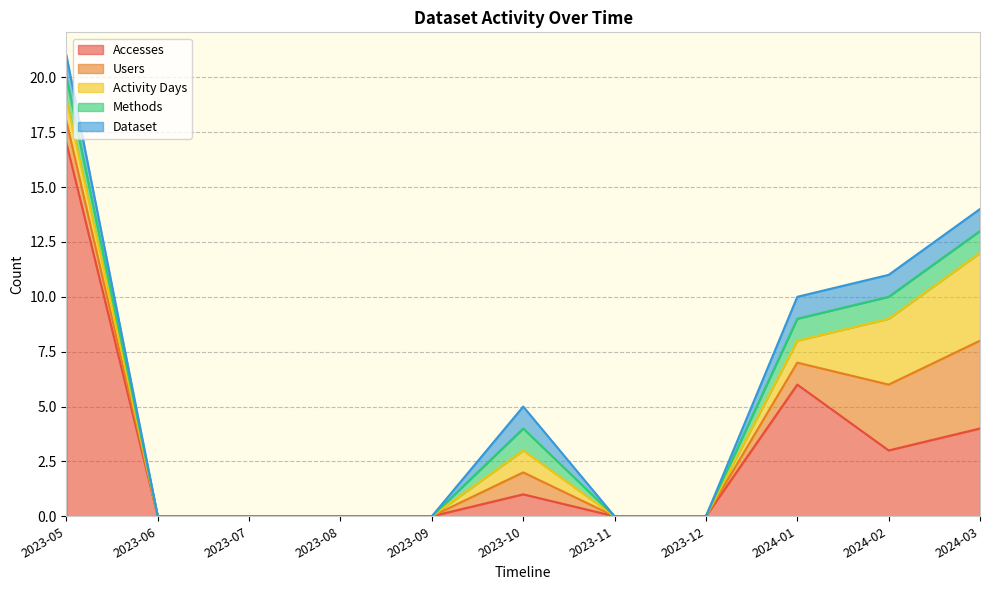

At which category does the chart reach its peak across all series?

2023-05